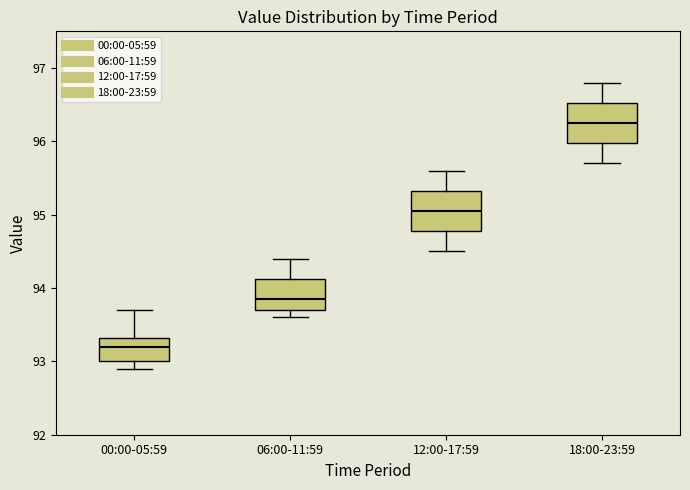

Reading left to right, transcribe this box plot: for each box, give where its median line is, the range the box spans, and where its two whiskers end, as read against the y-axis. The values are not printed on the chart, so give them approximately, as read against the axis.

00:00-05:59: median 93.2, box 93.0 to 93.3, whiskers 92.9 to 93.7
06:00-11:59: median 93.9, box 93.7 to 94.1, whiskers 93.6 to 94.4
12:00-17:59: median 95.1, box 94.8 to 95.3, whiskers 94.5 to 95.6
18:00-23:59: median 96.3, box 96.0 to 96.5, whiskers 95.7 to 96.8